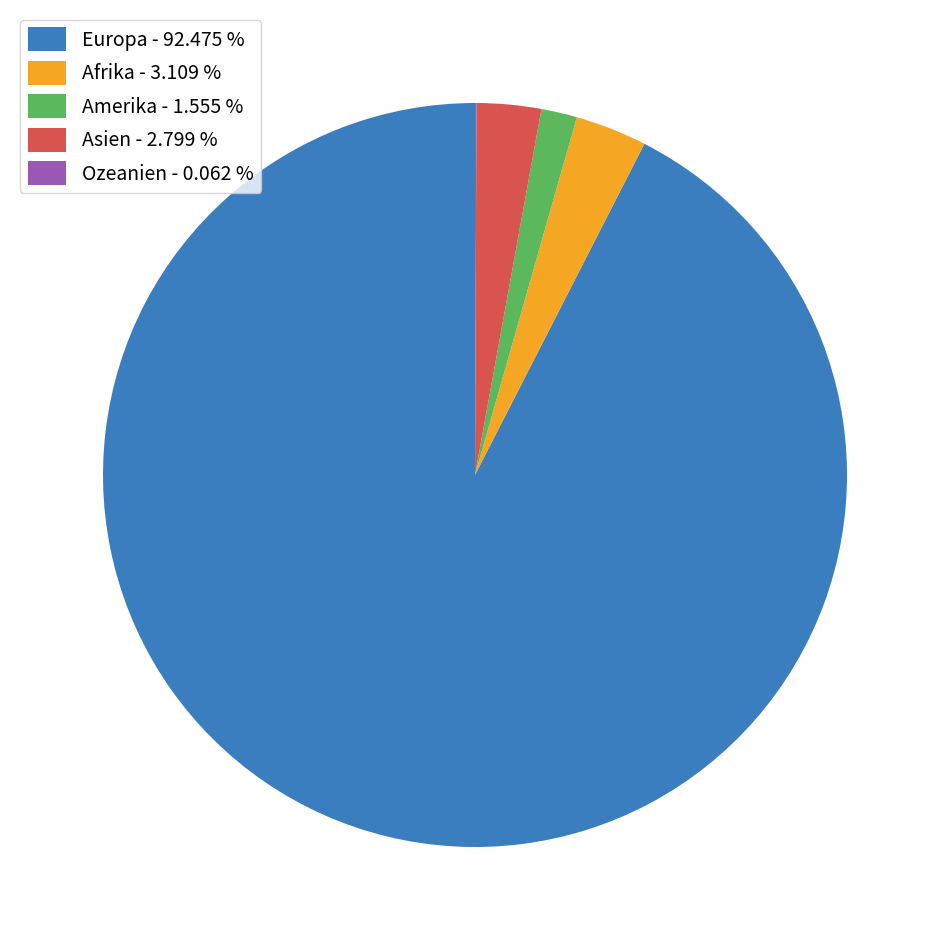

What is the majority slice?

Europa